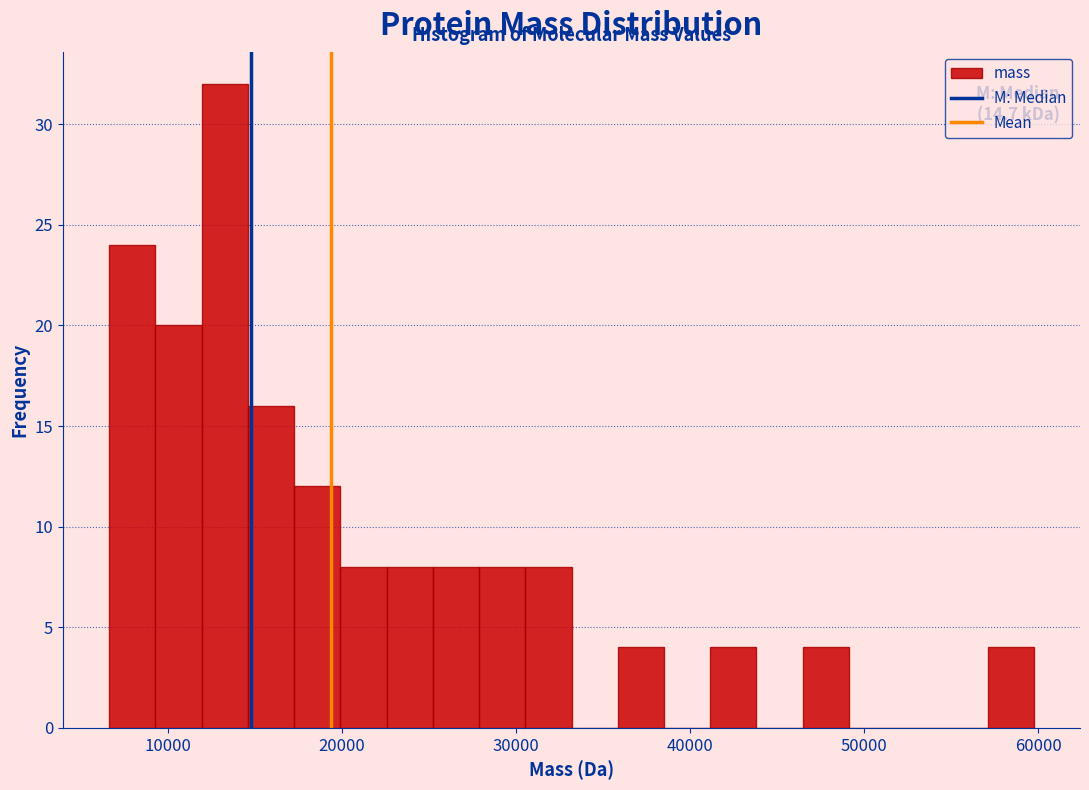

Around what value on the x-axis is the tallest bar? Give the approximate position of its centre, as read against the axis.

13000